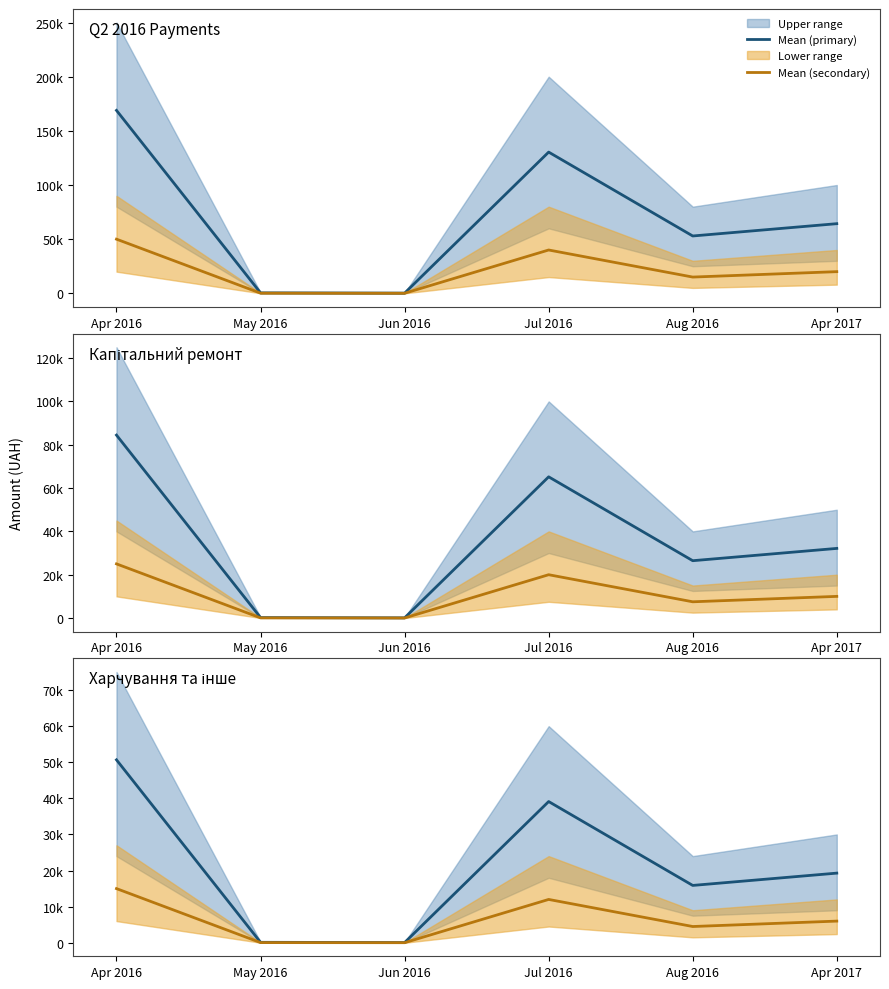

True or false: Mean (secondary) and Mean (primary) intersect in this chart.

False